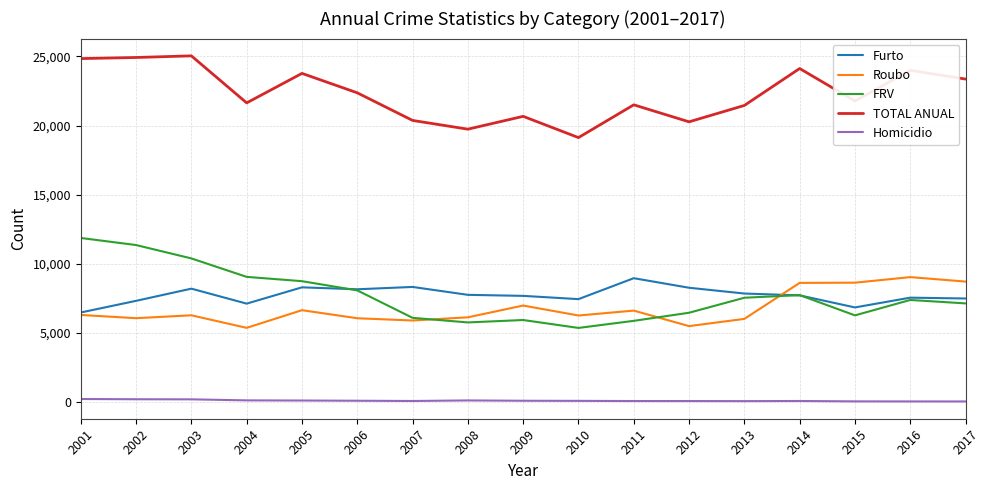

True or false: FRV has a value of 13407 at 2013.

False